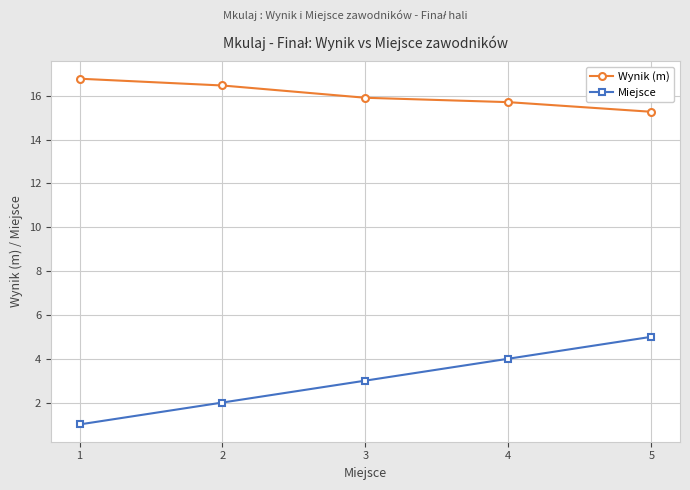

At which label is Miejsce closest to 3?

3